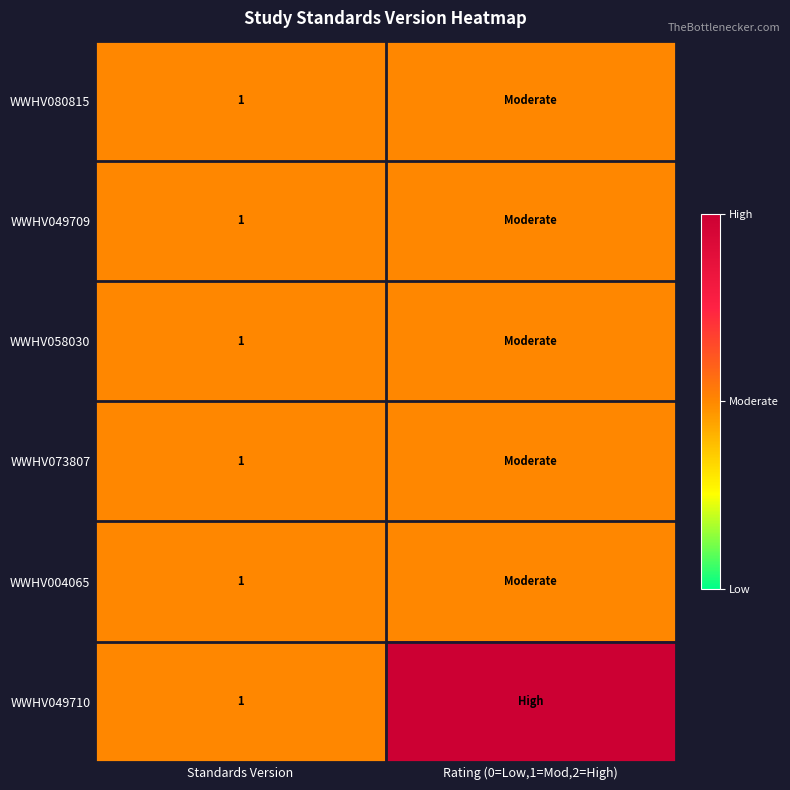

What is the total value across all series at Standards Version?

6